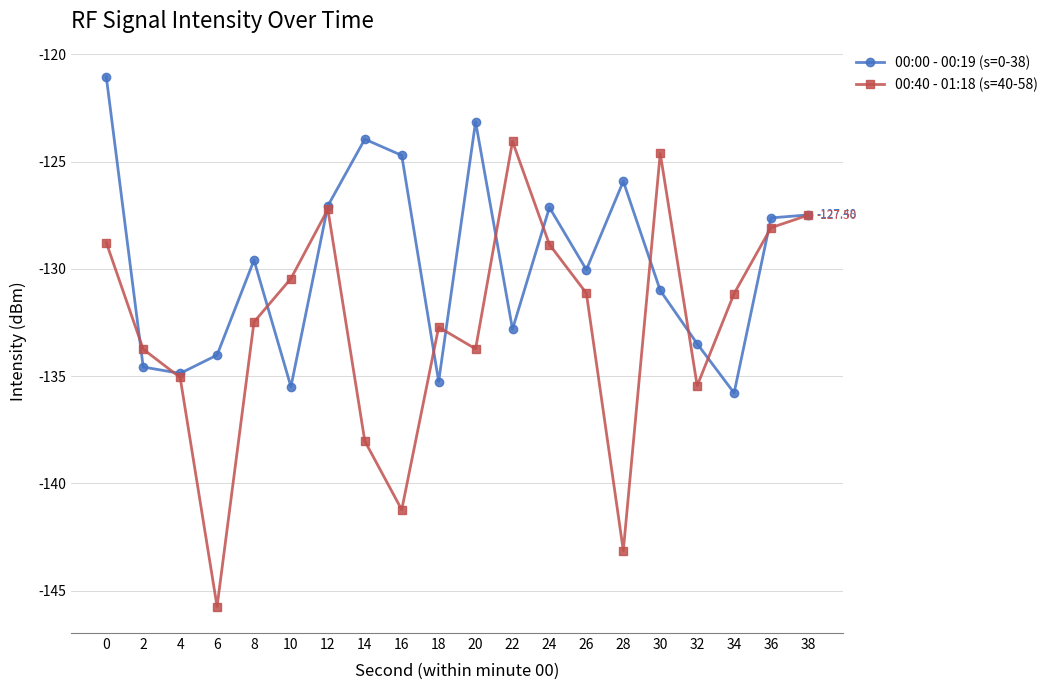

How many lines are shown in the chart?

2